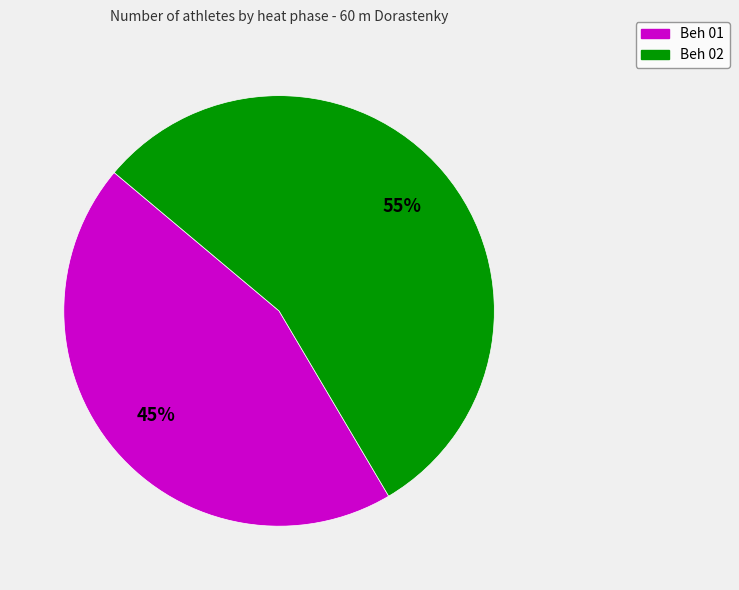

Does any single category account for the majority?

Yes